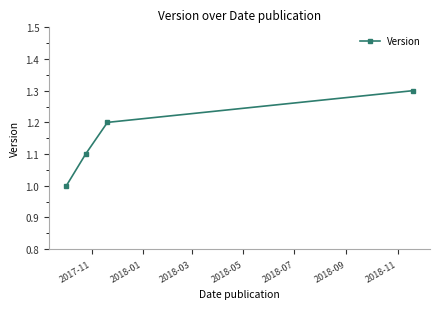

What is the sum of all values?

4.6